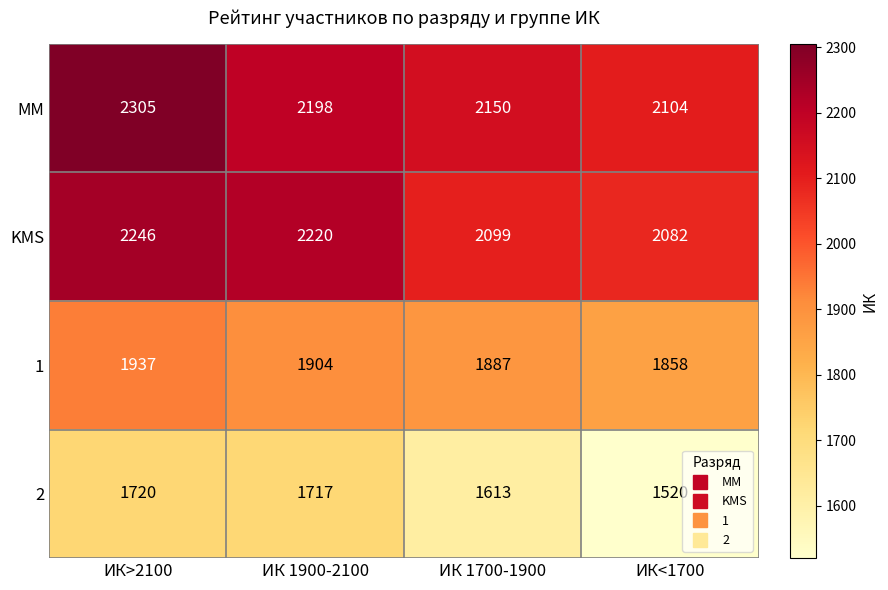

Reading left to right, transcribe all the data shown in this chart.

MM: 2305	2198	2150	2104
KMS: 2246	2220	2099	2082
1: 1937	1904	1887	1858
2: 1720	1717	1613	1520